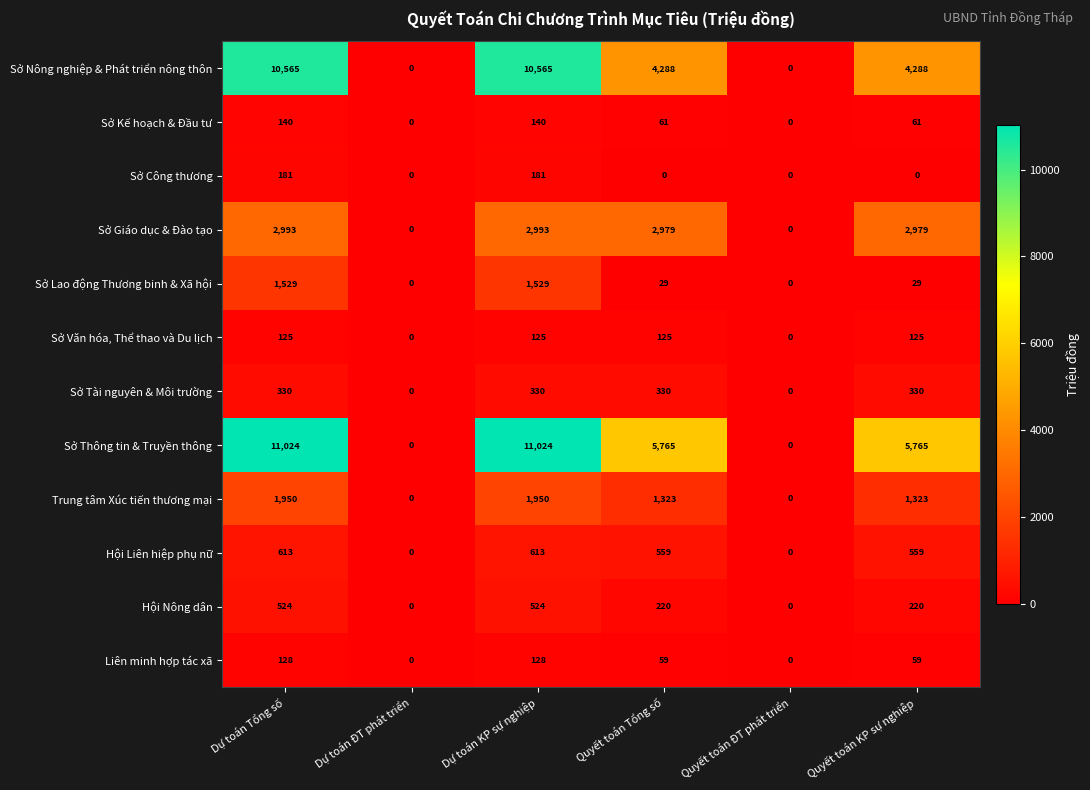

What is the total value across all series at Quyết toán Tổng số?

15738